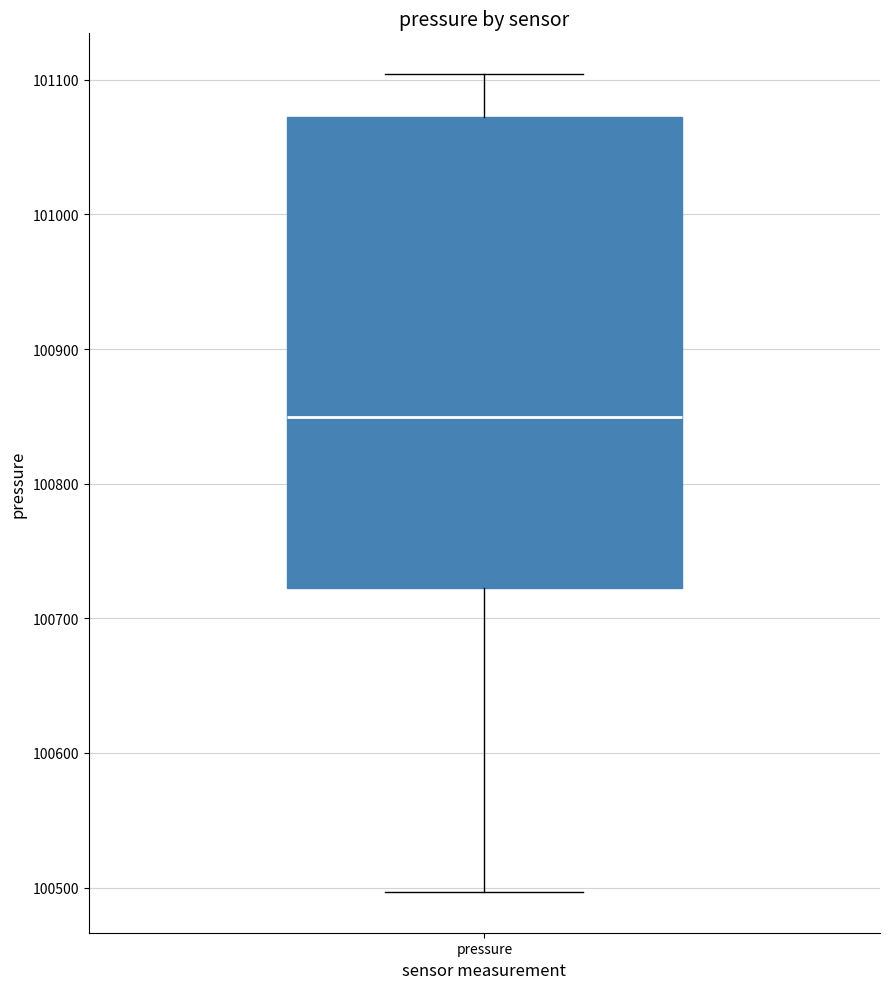

Where does the lower whisker of the box for pressure end on the y-axis? The values are not printed on the chart, so give them approximately, as read against the axis.

100500